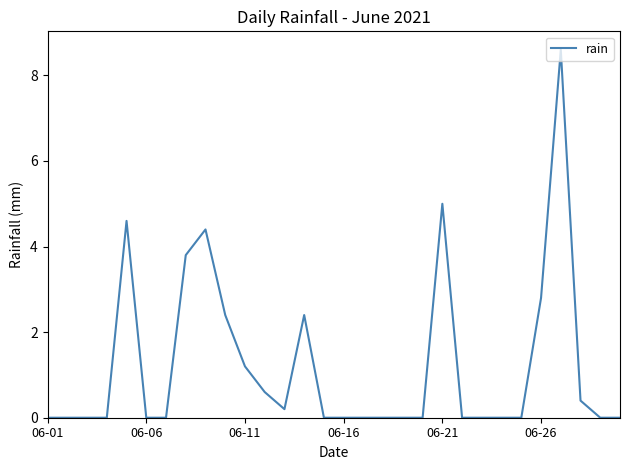

What is the greatest value displayed?

8.6